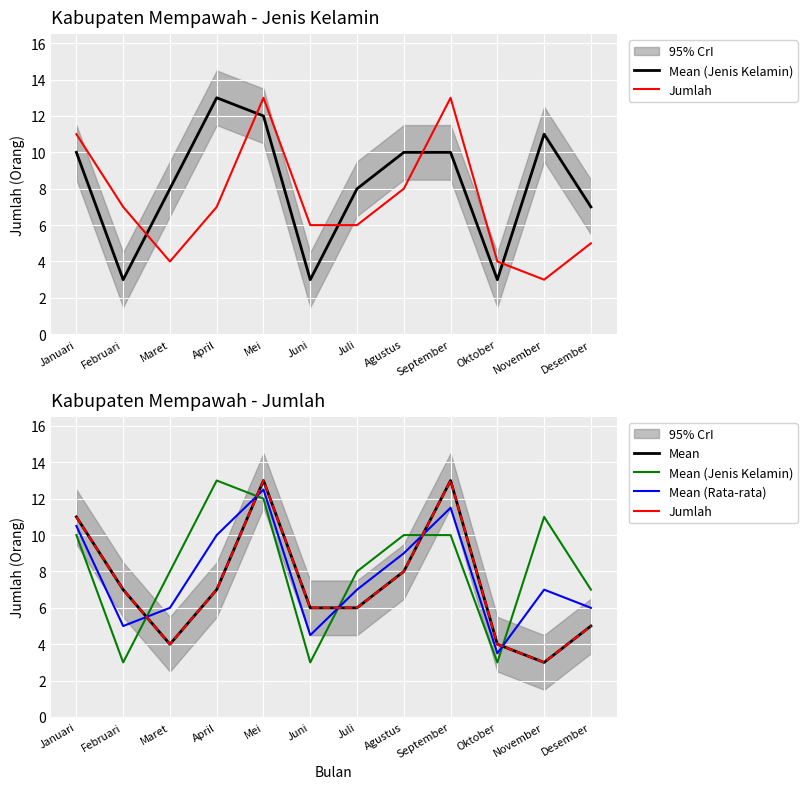

Where do Mean (Jenis Kelamin) and Mean (Rata-rata) first cross each other?

Februari and Maret